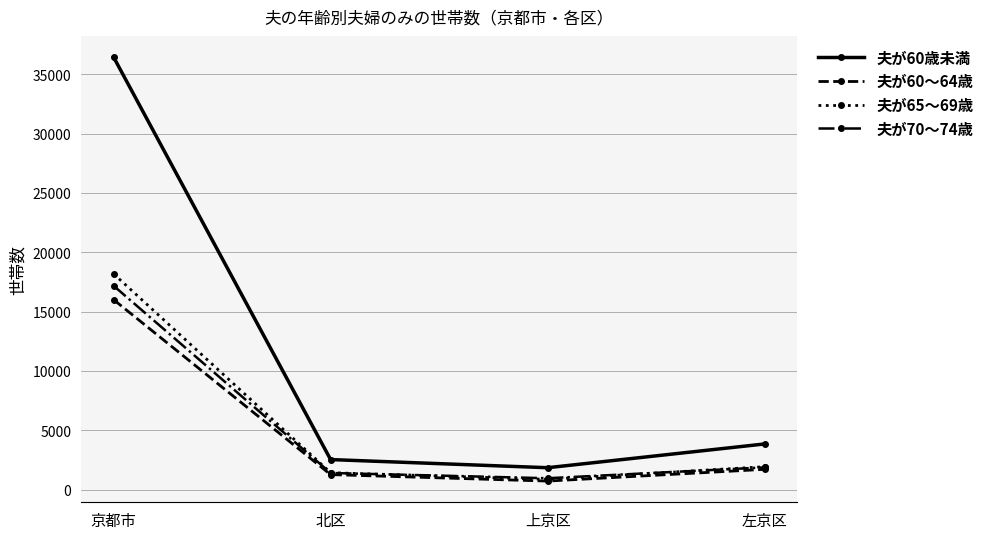

What is the spread (max minus min) of values at 京都市?

20450